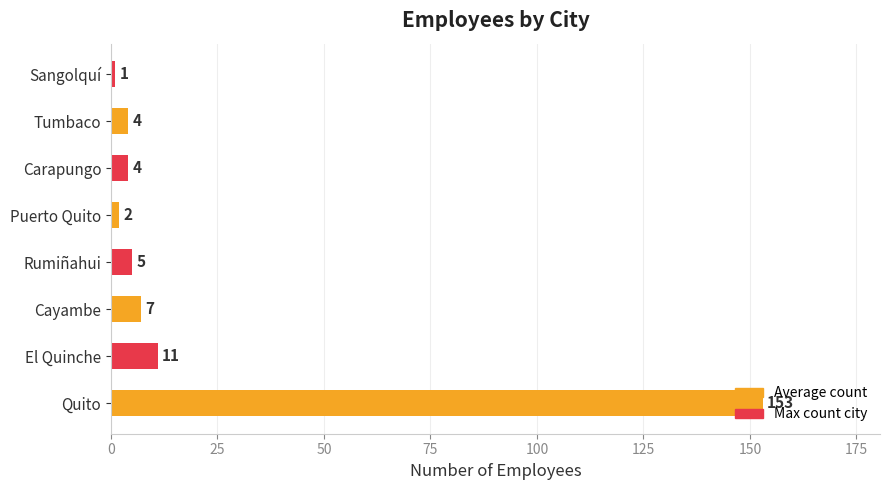

How many data points does each series have?

8